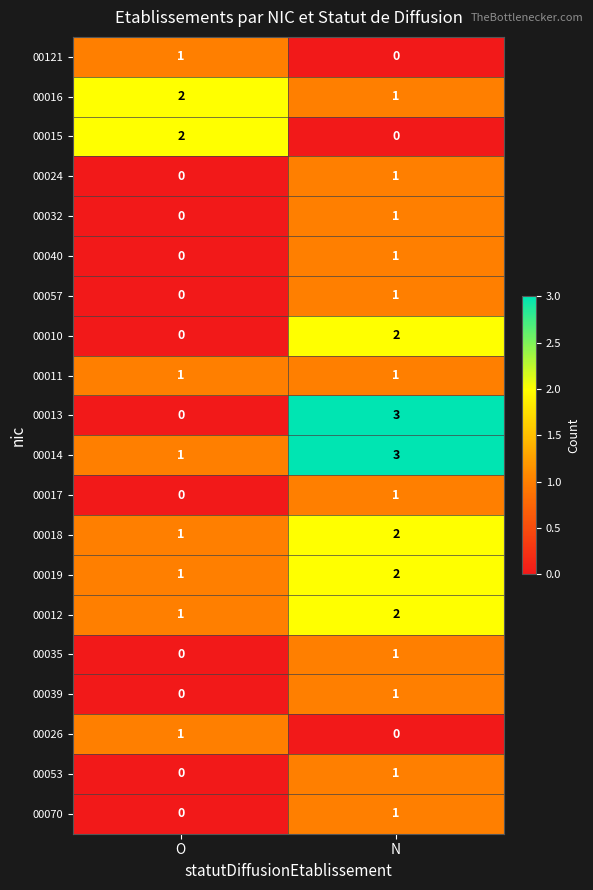

Which category has the lowest value in the 00035 series?

O